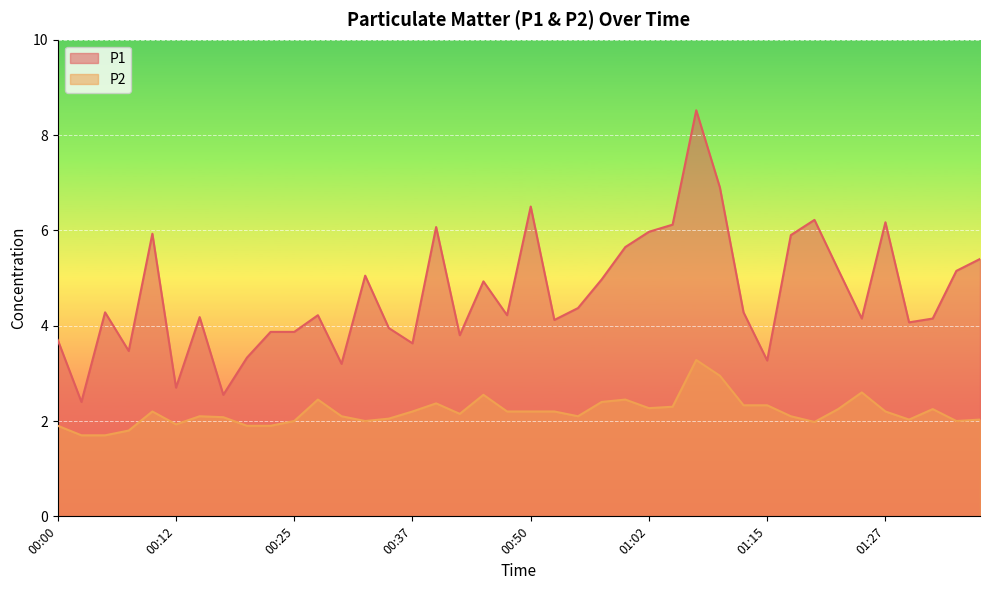

Reading left to right, list all the values displayed in this chart.

P1: 3.7	2.4	4.3	3.5	5.9	2.7	4.2	2.5	3.3	3.9	3.9	4.2	3.2	5.0	4.0	3.6	6.1	3.8	4.9	4.2	6.5	4.1	4.4	5.0	5.7	6.0	6.1	8.5	6.9	4.3	3.3	5.9	6.2	5.2	4.2	6.2	4.1	4.2	5.2	5.4
P2: 1.9	1.7	1.7	1.8	2.2	1.9	2.1	2.1	1.9	1.9	2.0	2.5	2.1	2.0	2.0	2.2	2.4	2.1	2.5	2.2	2.2	2.2	2.1	2.4	2.5	2.3	2.3	3.3	3.0	2.3	2.3	2.1	2.0	2.2	2.6	2.2	2.0	2.2	2.0	2.0